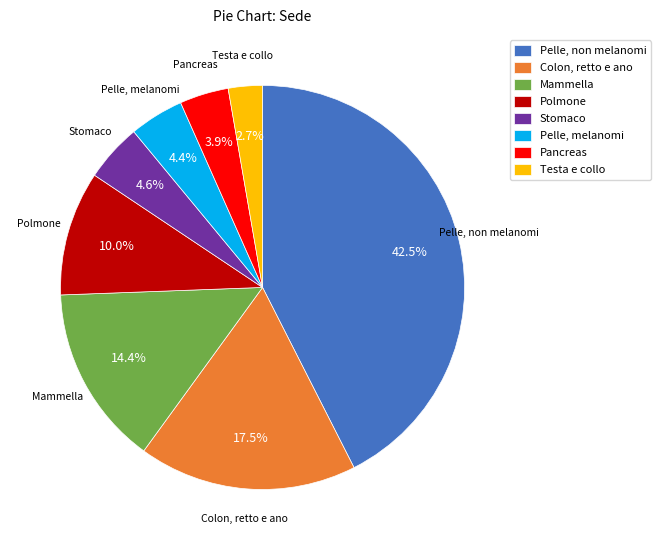

Approximately how many times larger is the value at Pelle, melanomi compared to Polmone?

0.4